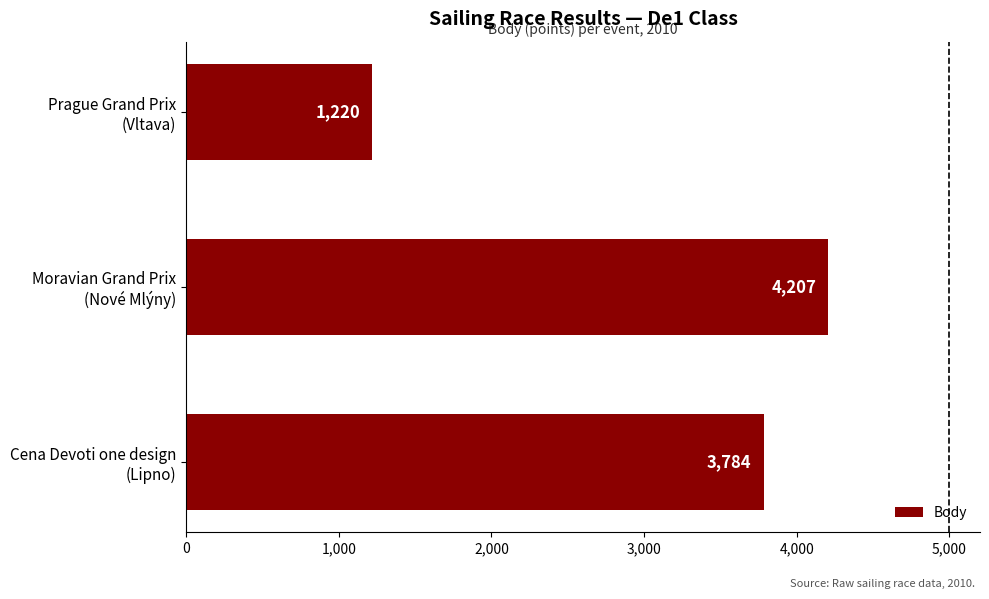

Which category has the lowest value across all series?

Prague Grand Prix
(Vltava)